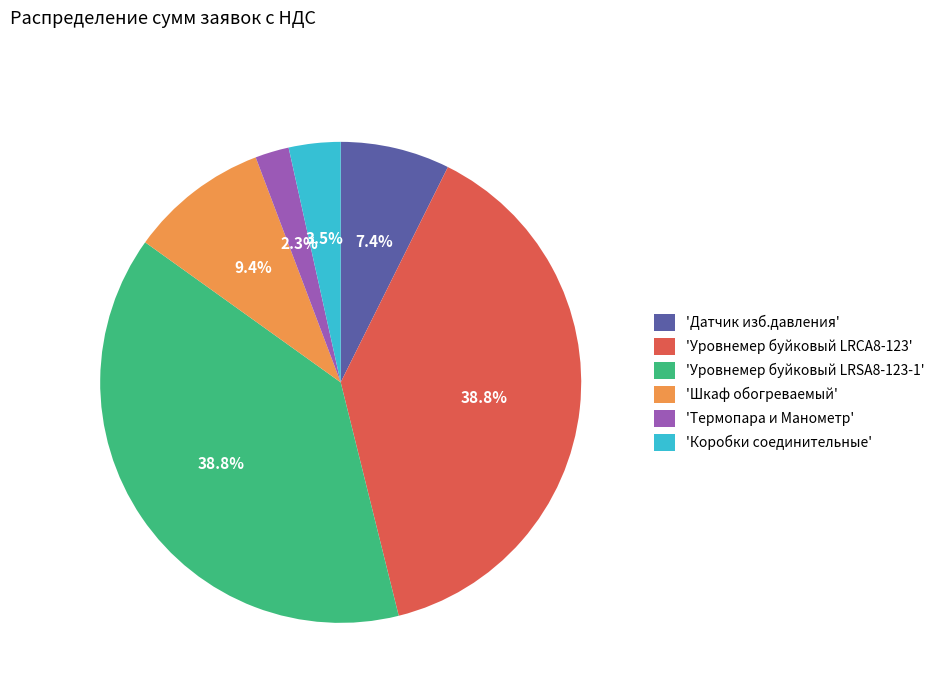

What is the smallest slice in the pie chart?

'Термопара и Манометр'